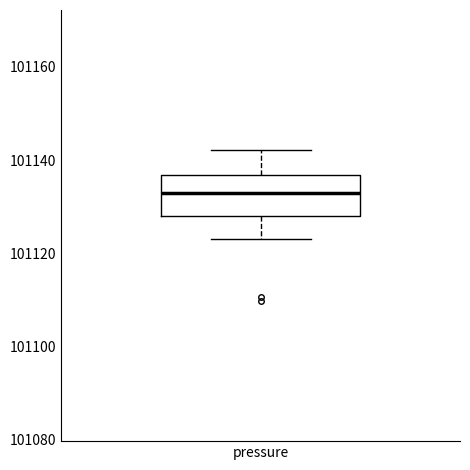

Read this box plot against the y-axis: the position of the median line, the range covered by the box, and the ends of both whiskers. The values are not printed on the chart, so give them approximately, as read against the axis.

median 101132, box 101128 to 101136, whiskers 101124 to 101142